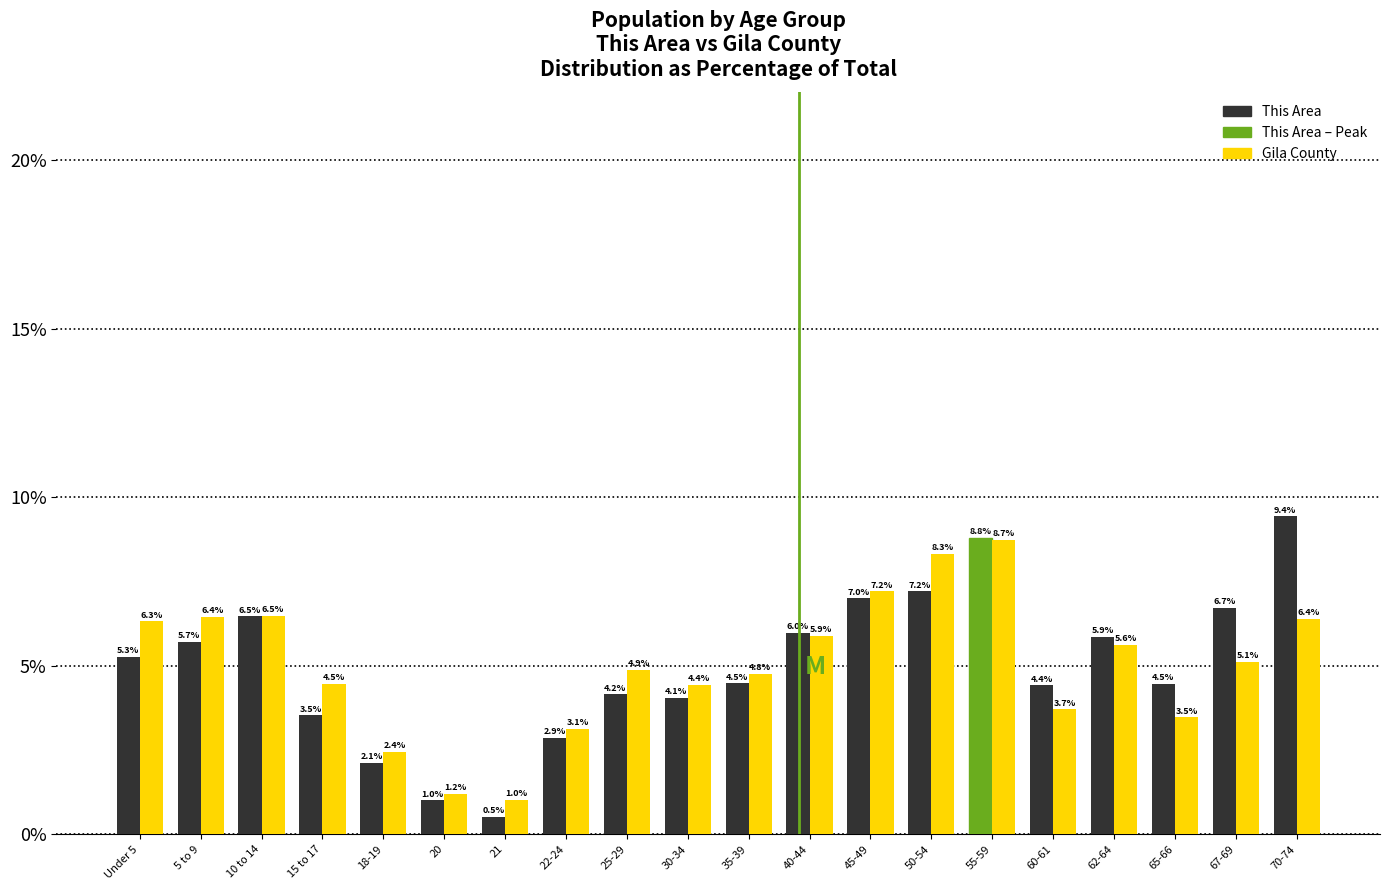

Reading left to right, extract all data points from this chart.

This Area: Under 5=5.3	5 to 9=5.7	10 to 14=6.5	15 to 17=3.5	18-19=2.1	20=1.0	21=0.5	22-24=2.9	25-29=4.2	30-34=4.1	35-39=4.5	40-44=6.0	45-49=7.0	50-54=7.2	55-59=8.8	60-61=4.4	62-64=5.9	65-66=4.5	67-69=6.7	70-74=9.4
Gila County: Under 5=6.3	5 to 9=6.4	10 to 14=6.5	15 to 17=4.5	18-19=2.4	20=1.2	21=1.0	22-24=3.1	25-29=4.9	30-34=4.4	35-39=4.8	40-44=5.9	45-49=7.2	50-54=8.3	55-59=8.7	60-61=3.7	62-64=5.6	65-66=3.5	67-69=5.1	70-74=6.4